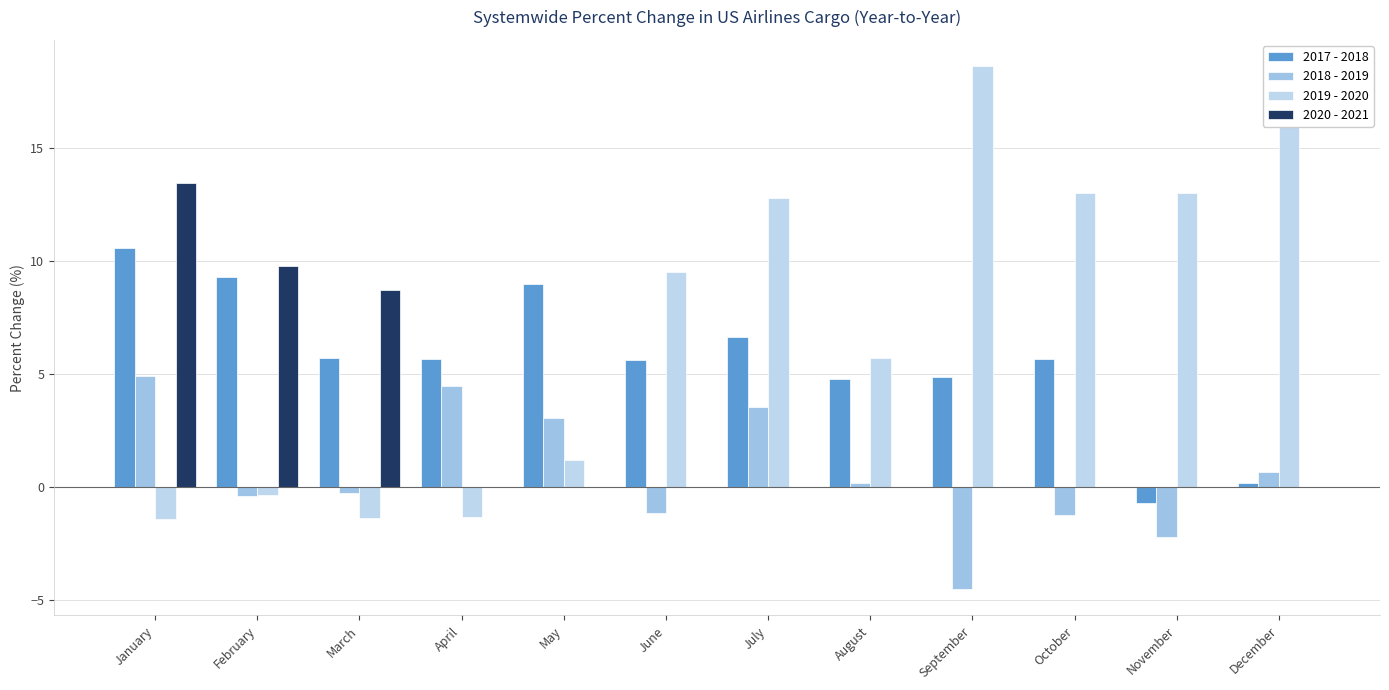

Reading left to right, extract all data points from this chart.

2017 - 2018: 10.6	9.3	5.7	5.7	9.0	5.7	6.6	4.8	4.9	5.7	-0.7	0.2
2018 - 2019: 4.9	-0.4	-0.3	4.5	3.1	-1.2	3.6	0.2	-4.5	-1.2	-2.2	0.7
2019 - 2020: -1.4	-0.4	-1.4	-1.3	1.2	9.5	12.8	5.7	18.6	13.0	13.0	16.9
2020 - 2021: 13.5	9.8	8.7	0.0	0.0	0.0	0.0	0.0	0.0	0.0	0.0	0.0